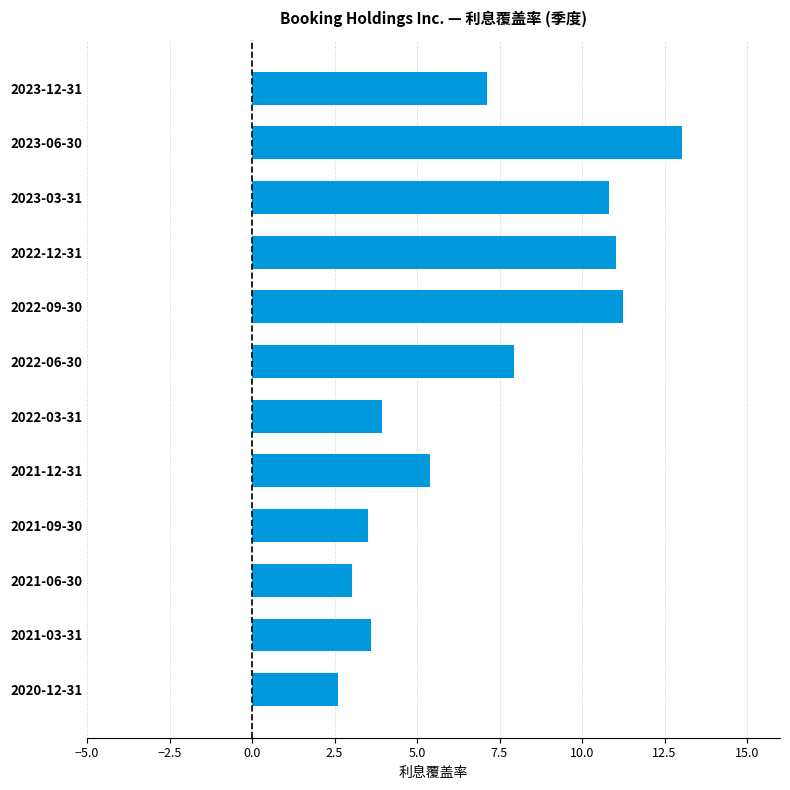

What is the change in value from 2021-12-31 to 2021-03-31?

-1.8